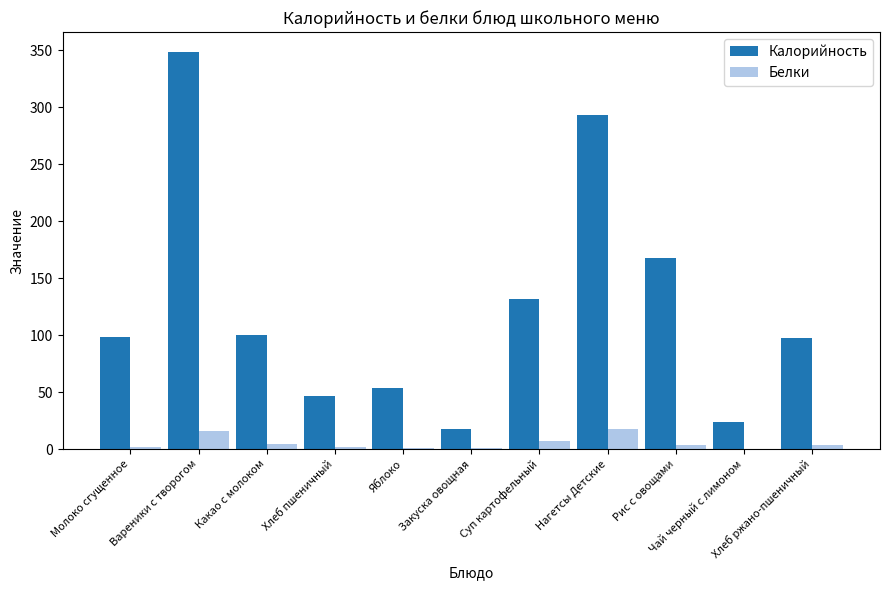

At which category is the sum across all series the highest?

Вареники с творогом